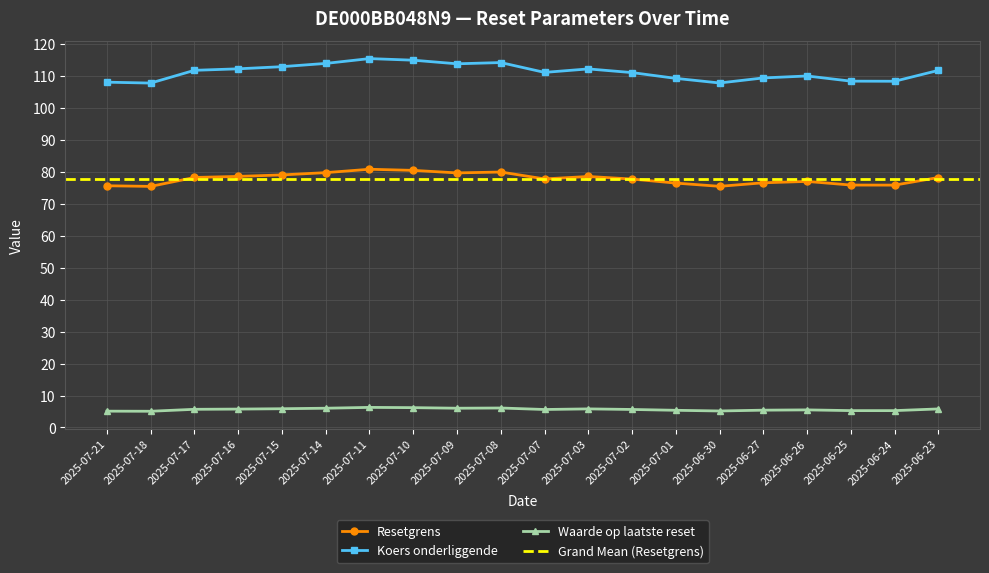

What is the label of the 18th point from the left?

2025-06-25